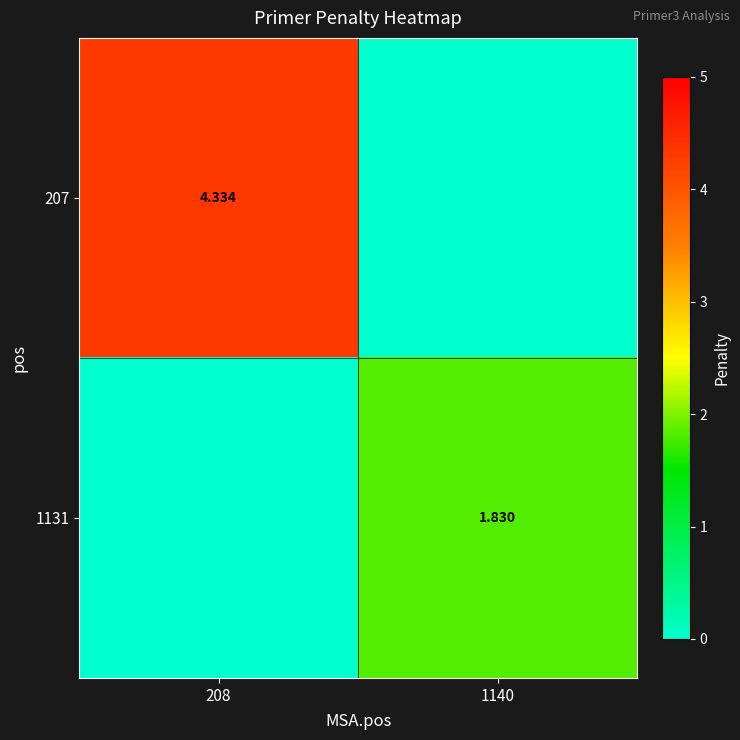

What is the difference between the highest and lowest values at 1140?

1.8